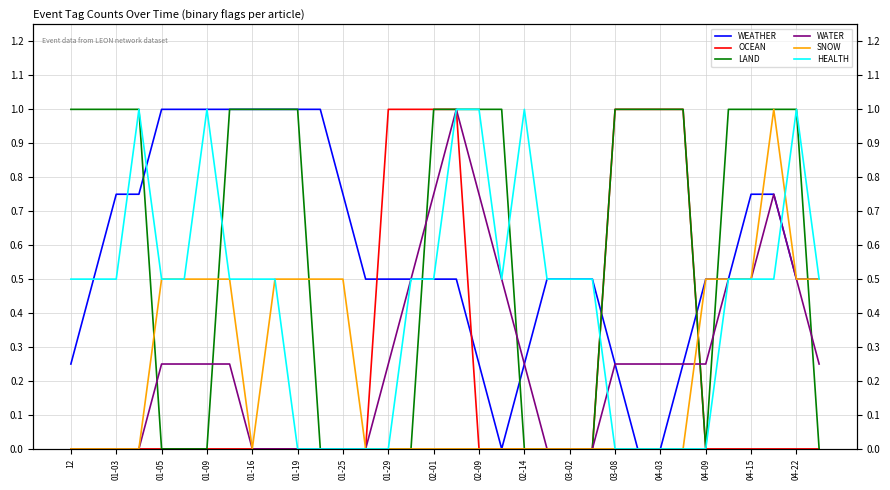

What are all the series names shown in the legend?

WEATHER, OCEAN, LAND, WATER, SNOW, HEALTH